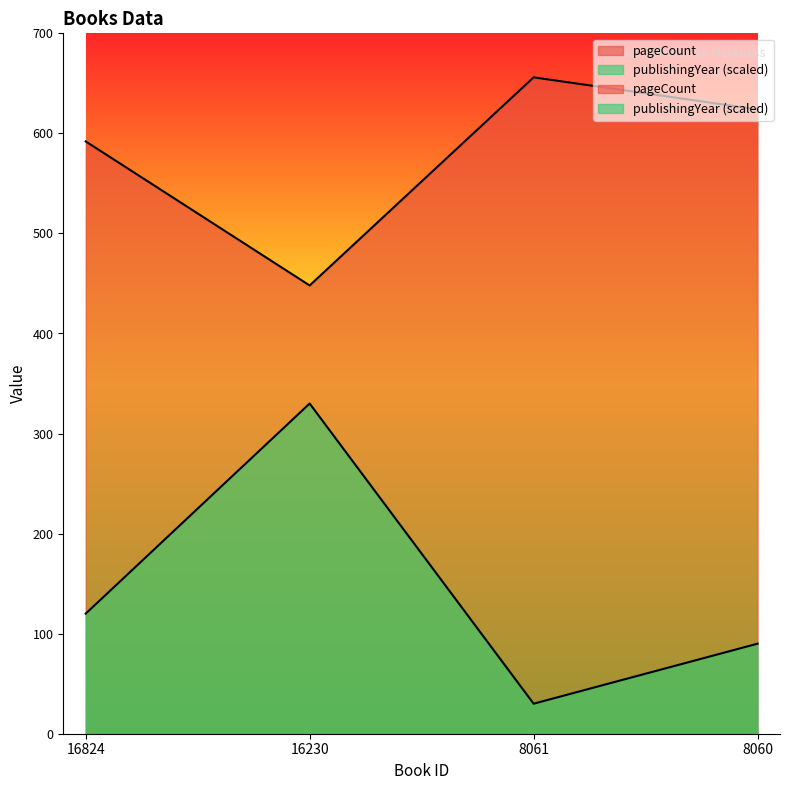

Which category has the highest value in the pageCount series?

8061